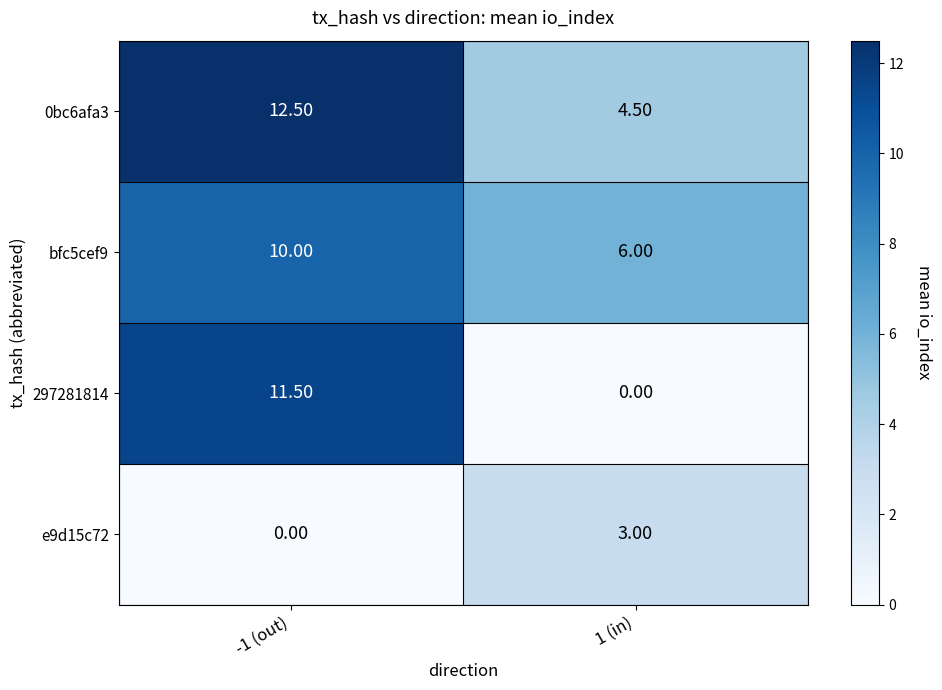

Rank the categories by bfc5cef9 value from highest to lowest.

-1 (out), 1 (in)